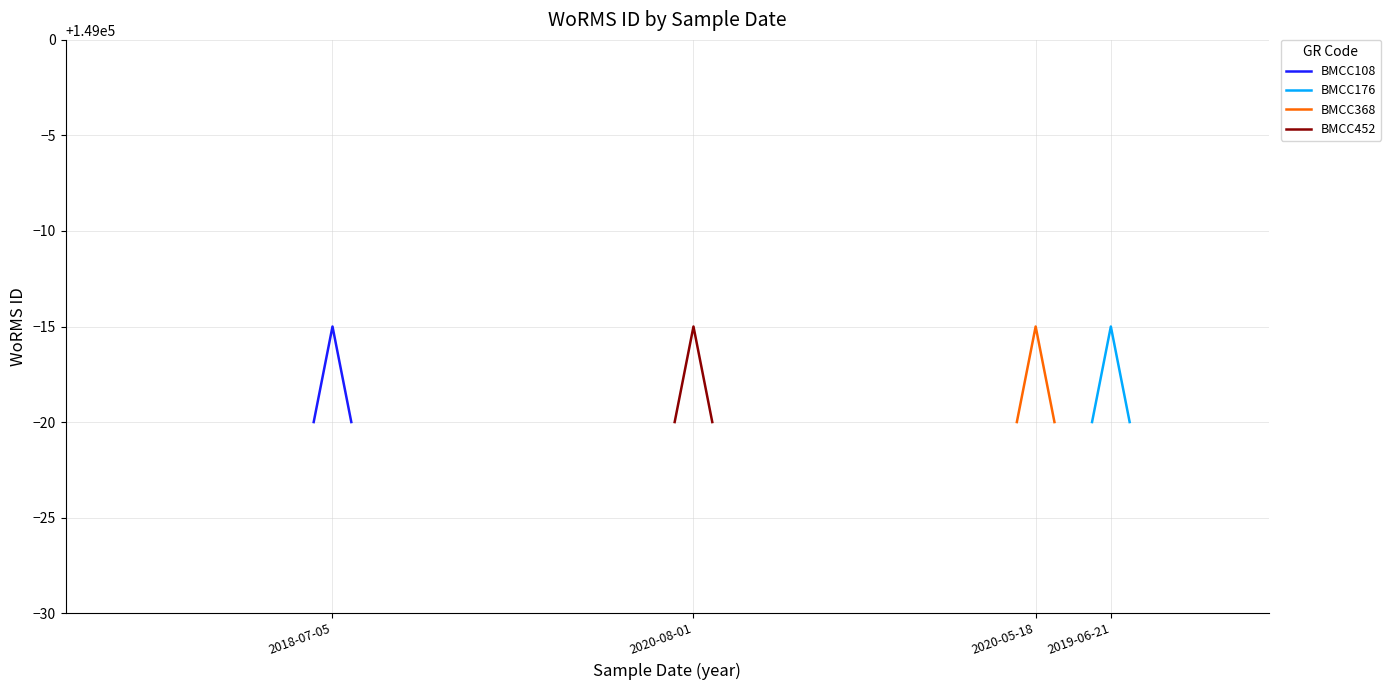

What is the value of the BMCC108 point at the 3rd from the left?

148980